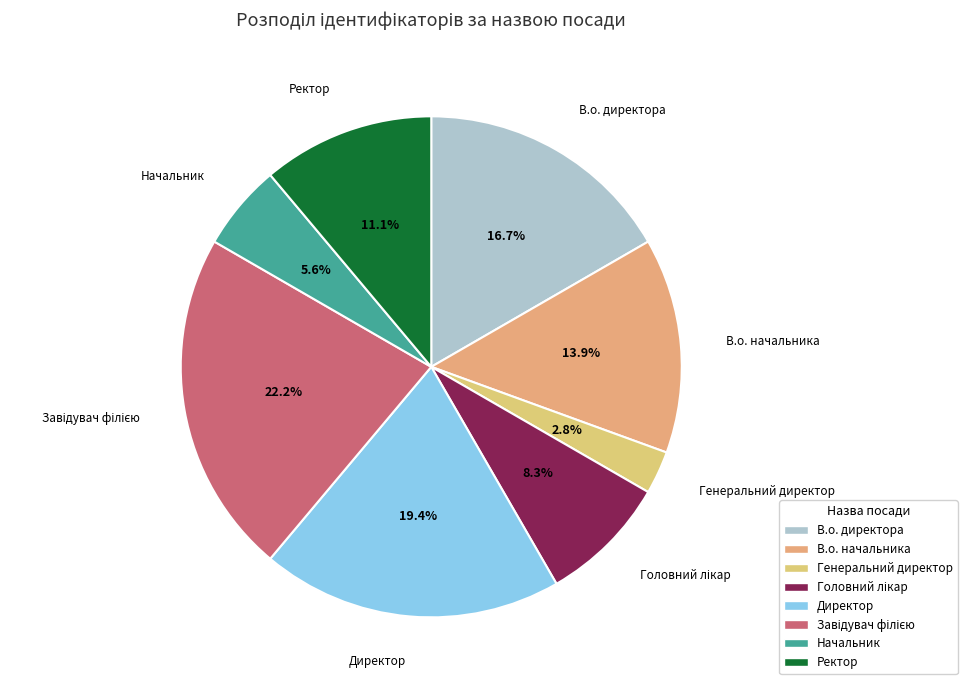

Is Ректор the majority of the pie?

No